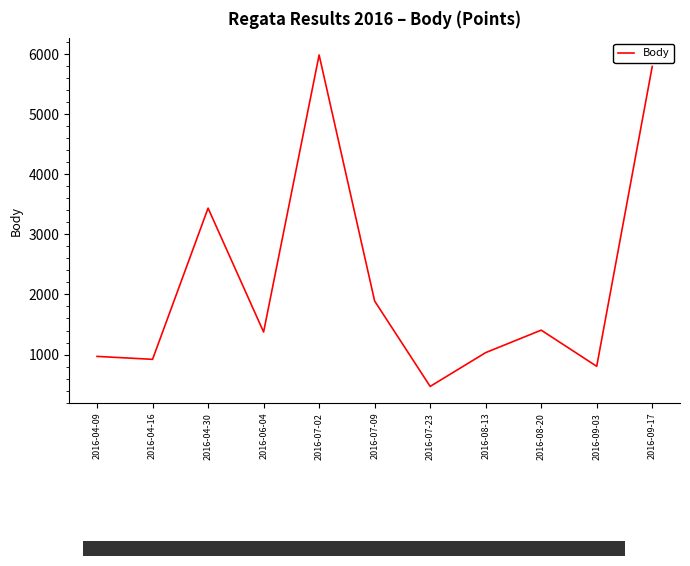

Reading left to right, list all the values displayed in this chart.

969	920	3437	1375	5987	1891	469	1032	1406	804	5796